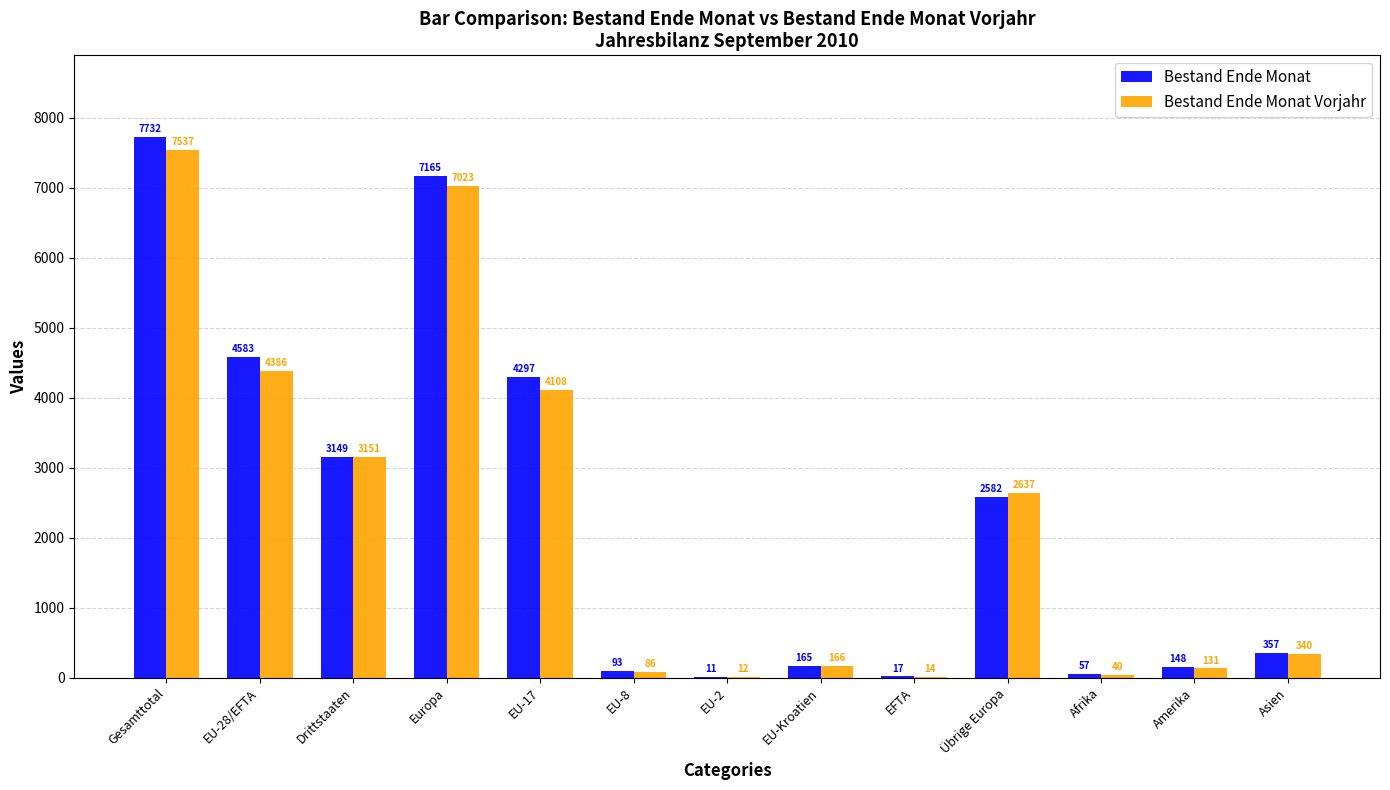

What is the sum of all Bestand Ende Monat Vorjahr values?

29631